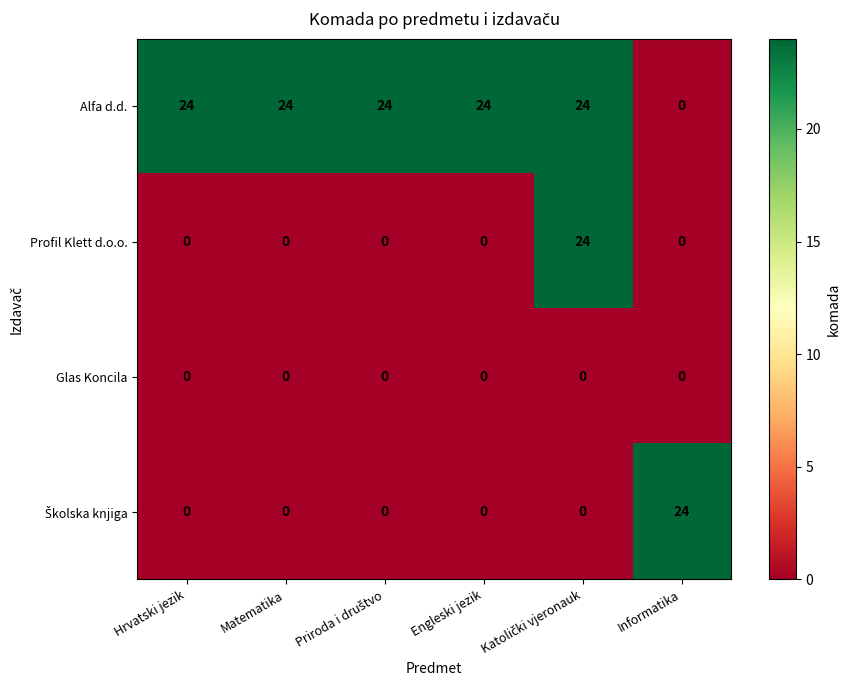

What is the difference between the highest and lowest values at Informatika?

24